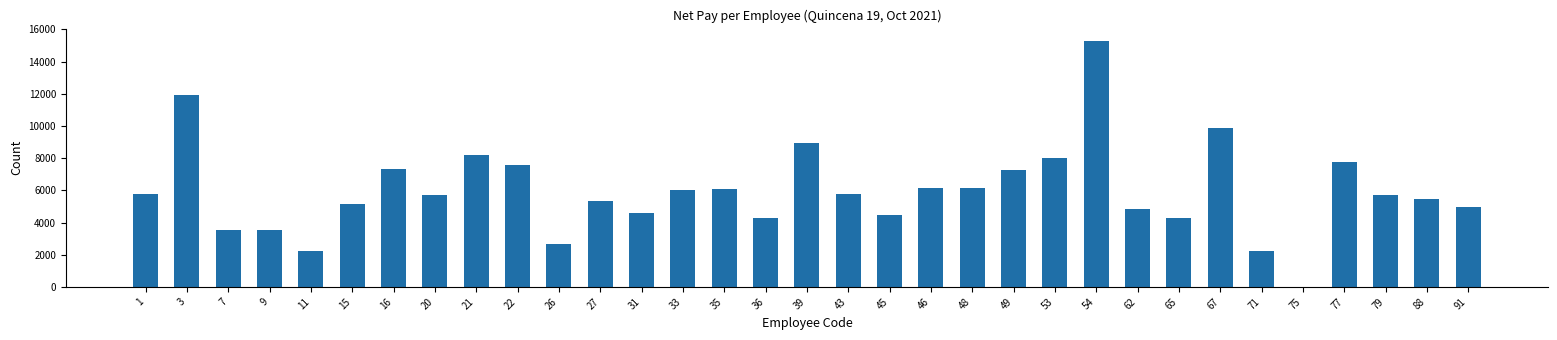

At which category does the chart reach its peak across all series?

54